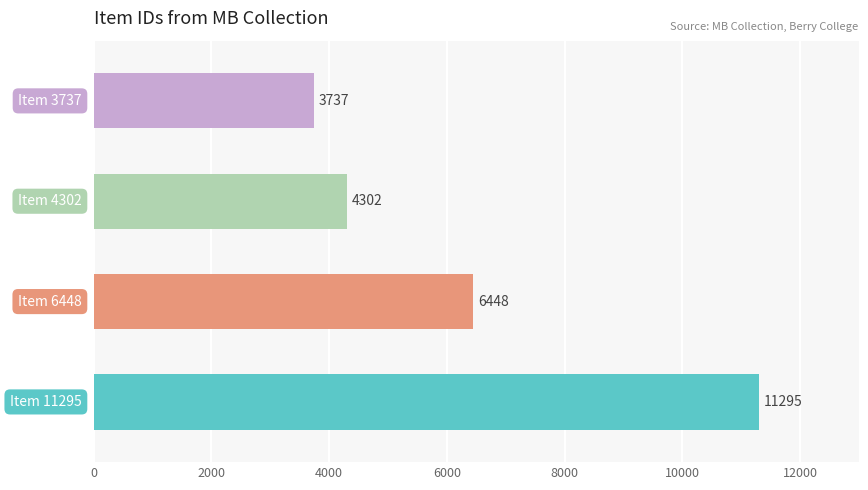

What is the smallest value displayed?

3737